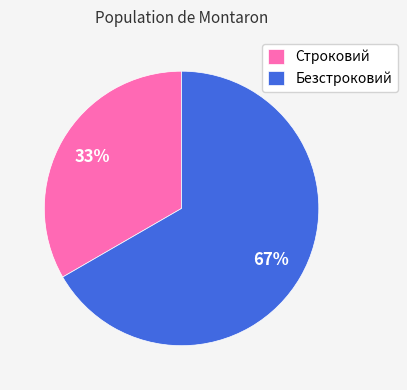

To the nearest percent, what percentage of the pie is Безстроковий?

67%